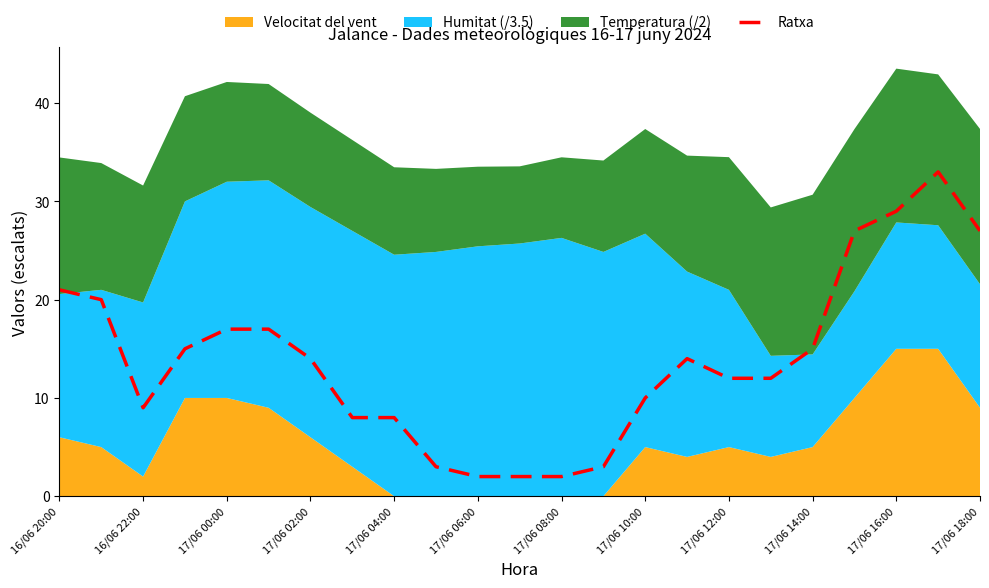

The Ratxa series shows 40 at 17/06 16:00. True or false?

False